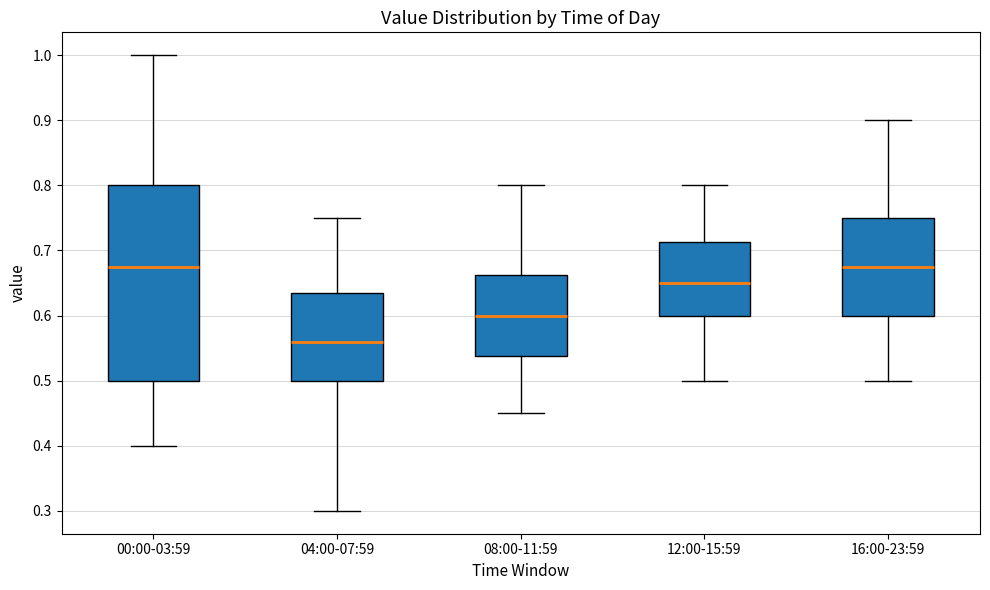

Comparing the boxes themselves (not the whiskers), which one is the tallest?

00:00-03:59